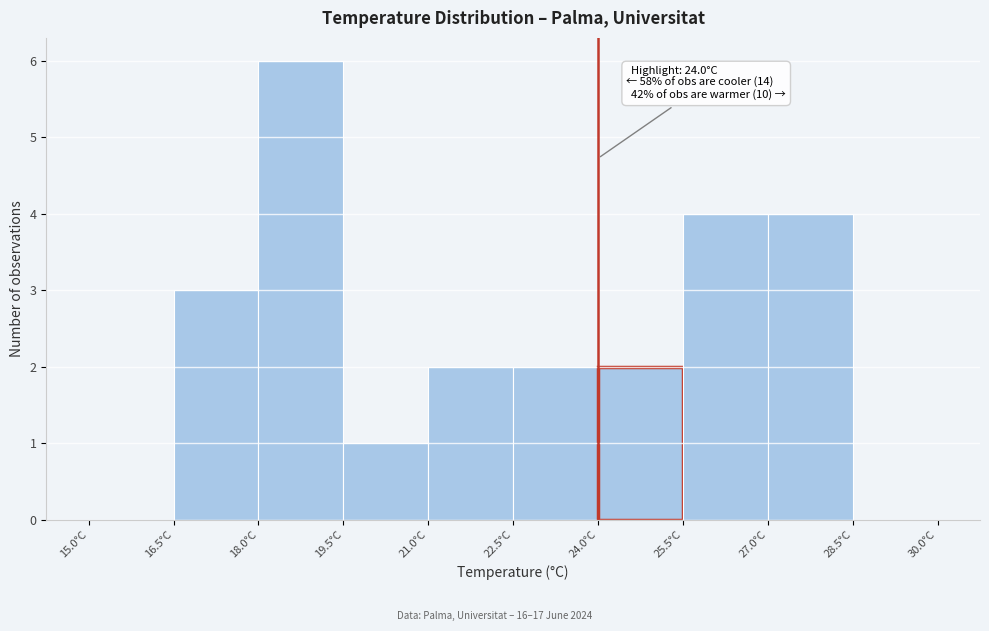

Which range on the x-axis has the tallest bar?

18.0 to 19.5